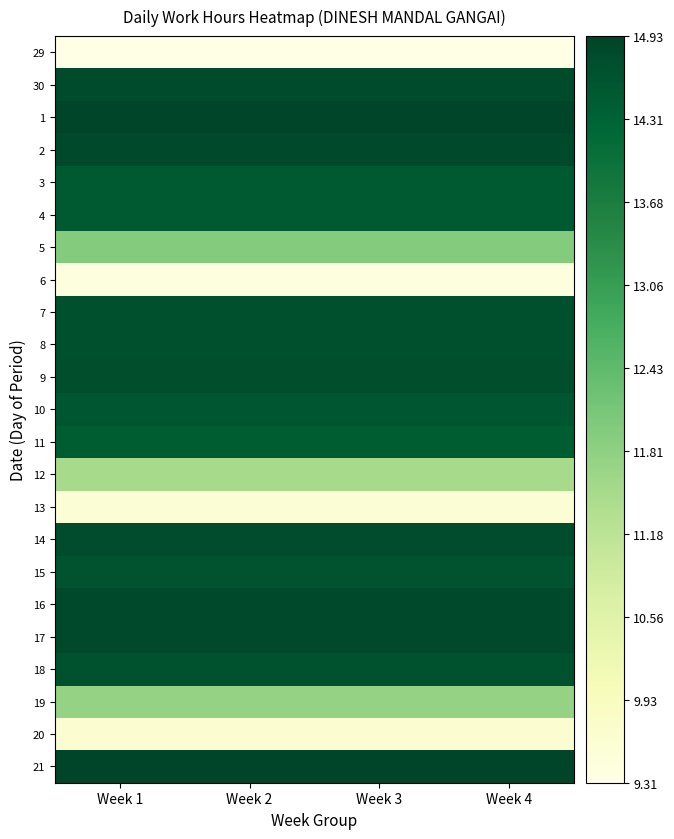

Between Week 1 and Week 2, which is larger?

Week 1